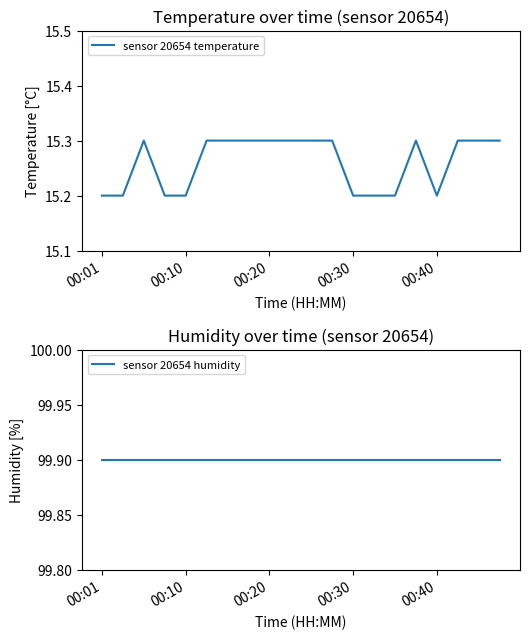

What is the value of the sensor 20654 humidity point at the 18th from the left?

99.9